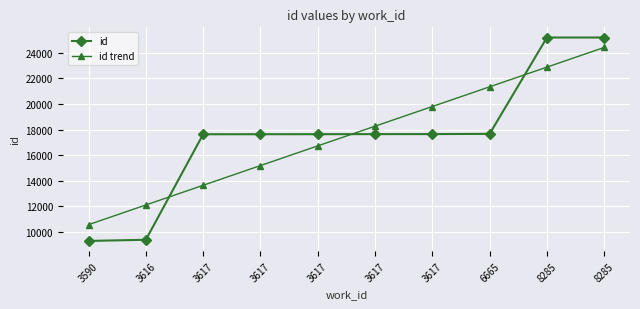

How many data points in id trend are less than 18268?

5